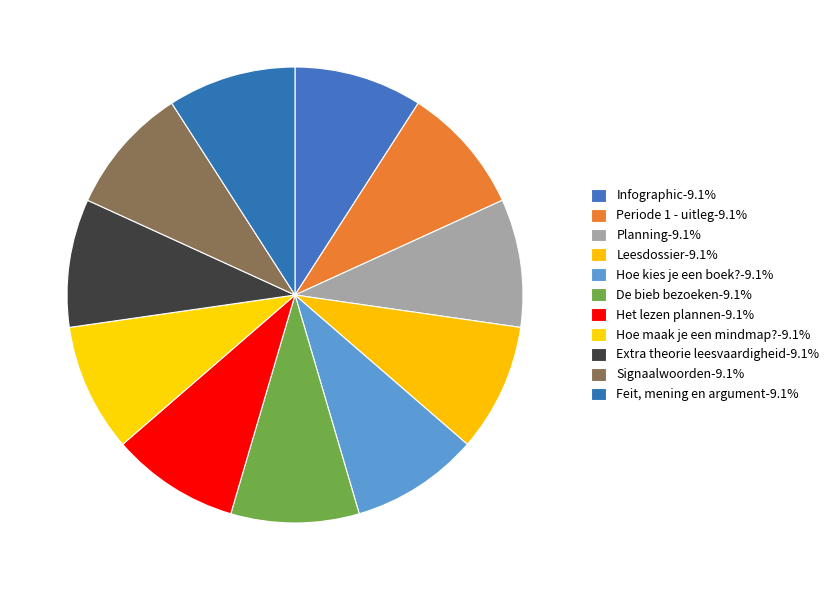

Count the number of slices in the pie.

11